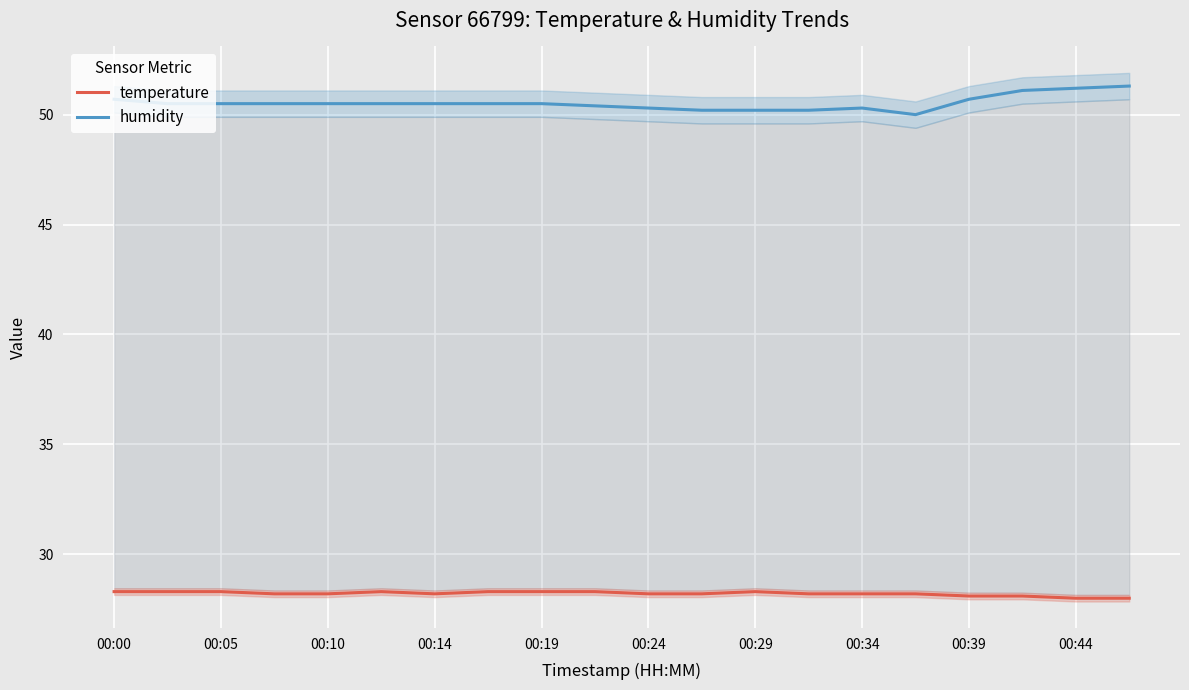

What is the difference between the maximum and minimum values in the humidity series?

1.3